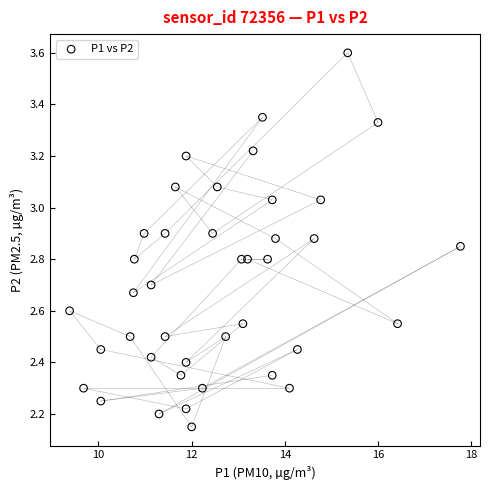

What is the range of X values (max minus min)?

8.4